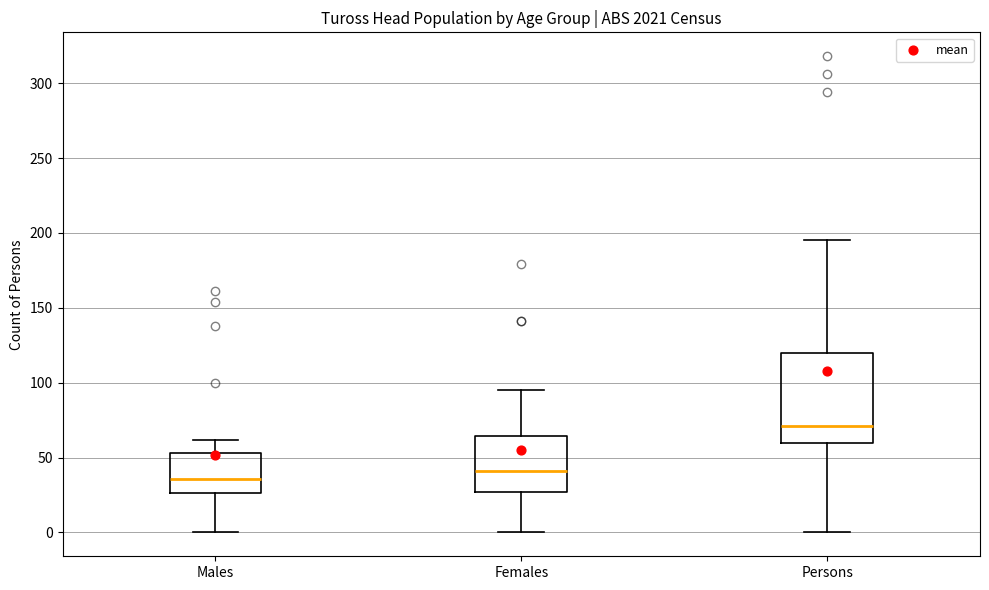

Reading left to right, transcribe this box plot: for each box, give where its median line is, the range the box spans, and where its two whiskers end, as read against the y-axis. The values are not printed on the chart, so give them approximately, as read against the axis.

Males: median 35, box 25 to 55, whiskers 0 to 60
Females: median 40, box 25 to 65, whiskers 0 to 95
Persons: median 70, box 60 to 120, whiskers 0 to 195